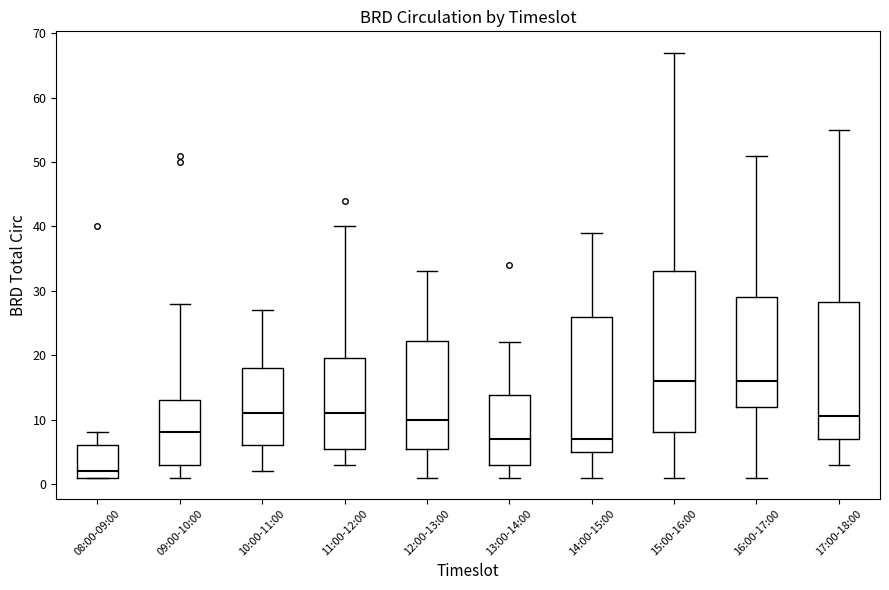

Where does the lower whisker of the box for 17:00-18:00 end on the y-axis? The values are not printed on the chart, so give them approximately, as read against the axis.

3